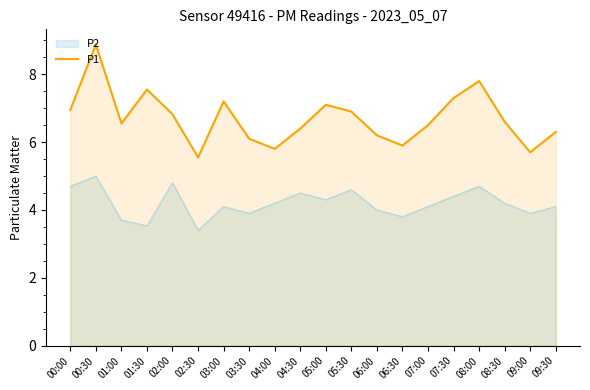

At which category does the data reach its first local valley?

01:00